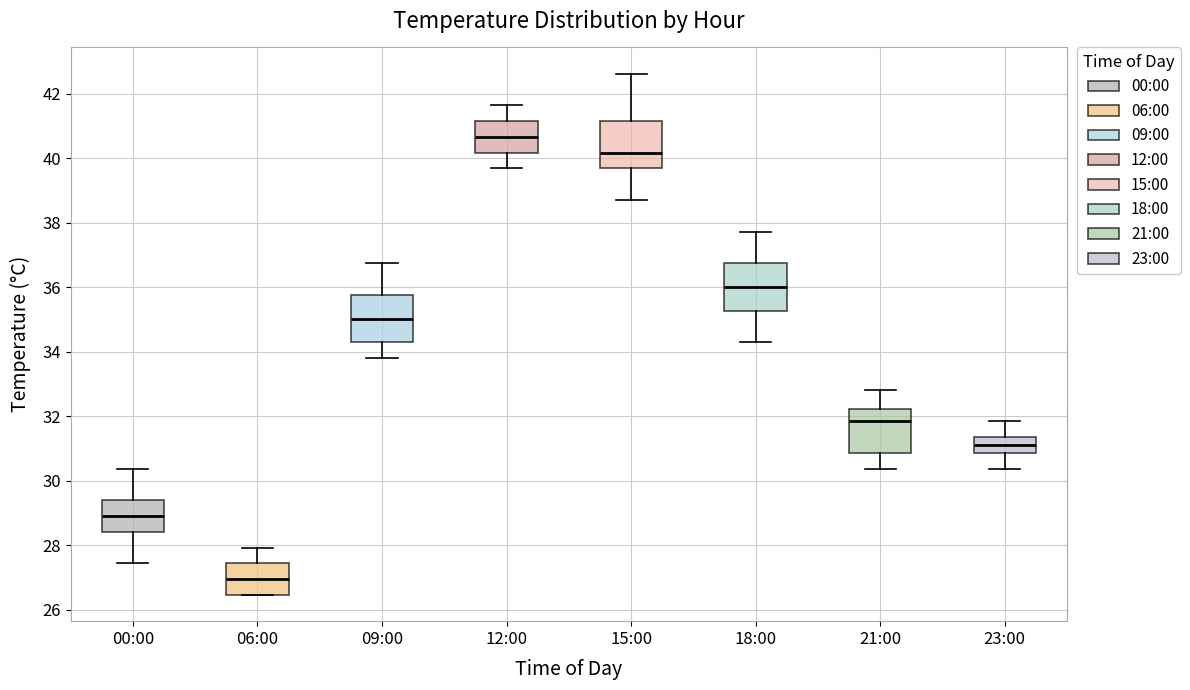

Reading left to right, read every box against the y-axis: the position of its median line, the range the box covers, and the ends of its whiskers. The values are not printed on the chart, so give them approximately, as read against the axis.

00:00: median 29.0, box 28.4 to 29.4, whiskers 27.4 to 30.4
06:00: median 27.0, box 26.4 to 27.4, whiskers 26.4 to 28.0
09:00: median 35.0, box 34.4 to 35.8, whiskers 33.8 to 36.8
12:00: median 40.6, box 40.2 to 41.2, whiskers 39.6 to 41.6
15:00: median 40.2, box 39.6 to 41.2, whiskers 38.8 to 42.6
18:00: median 36.0, box 35.2 to 36.8, whiskers 34.4 to 37.8
21:00: median 31.8, box 30.8 to 32.2, whiskers 30.4 to 32.8
23:00: median 31.2, box 30.8 to 31.4, whiskers 30.4 to 31.8